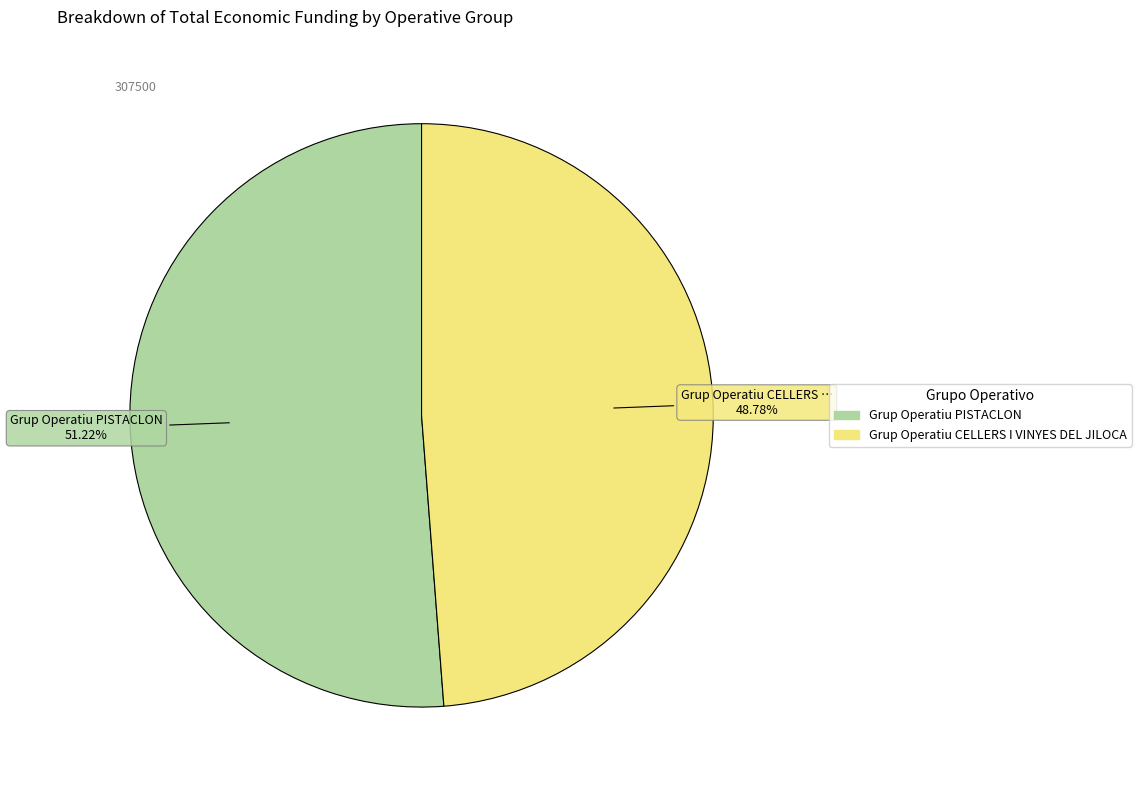

To the nearest percent, what is the difference between the Grup Operatiu CELLERS I VINYES DEL JILOCA and Grup Operatiu PISTACLON slice percentages?

2%